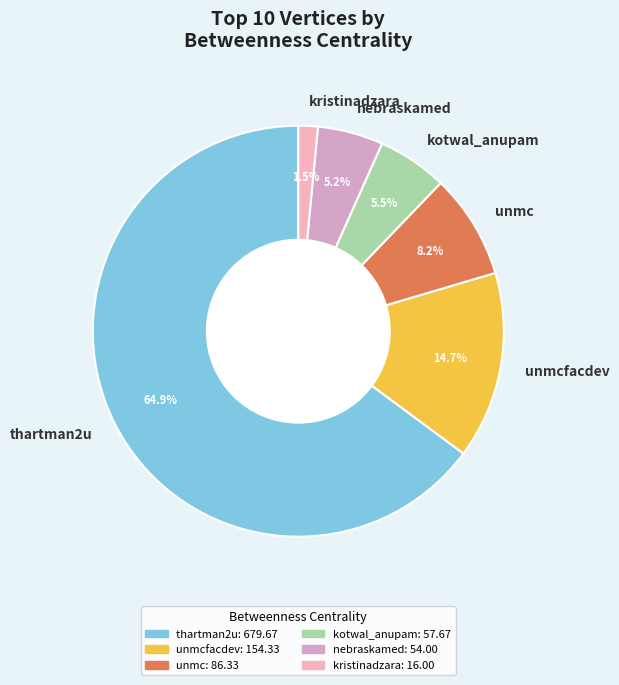

Which category has the smallest portion of the pie?

kristinadzara